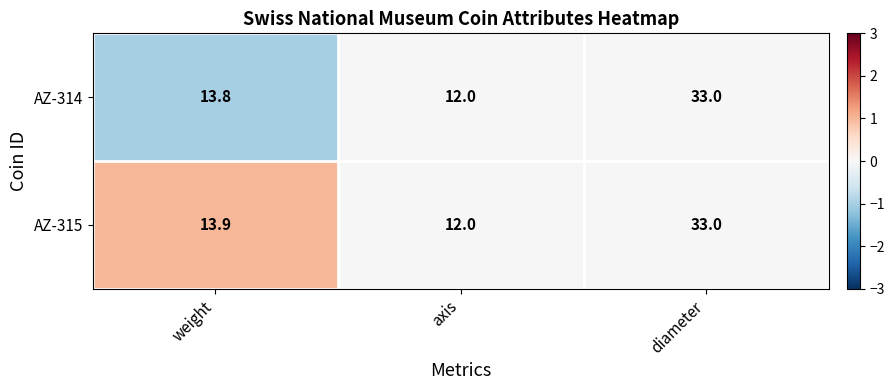

How many data points does each series have?

3